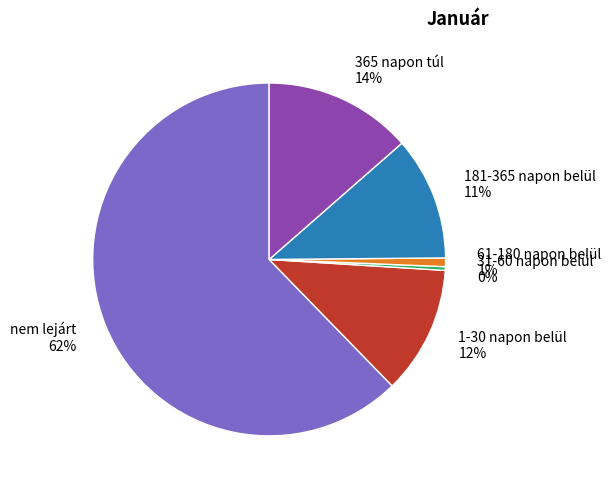

The 1-30 napon belül slice represents 4% of the pie. True or false?

False